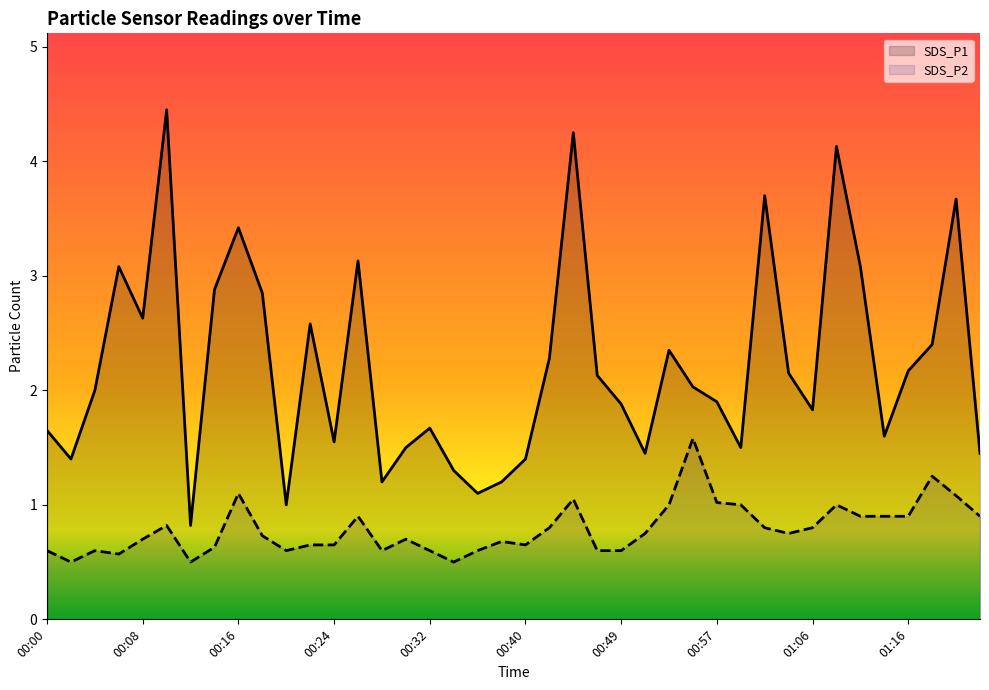

Which series has the widest spread of values?

SDS_P1